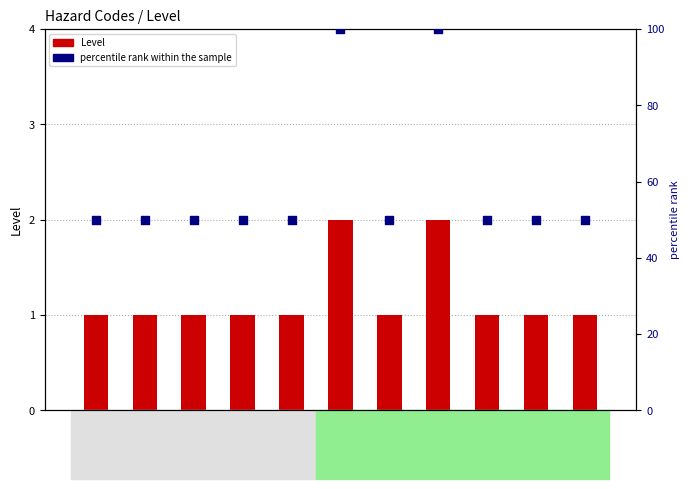

At which category is the sum across all series the highest?

EXP